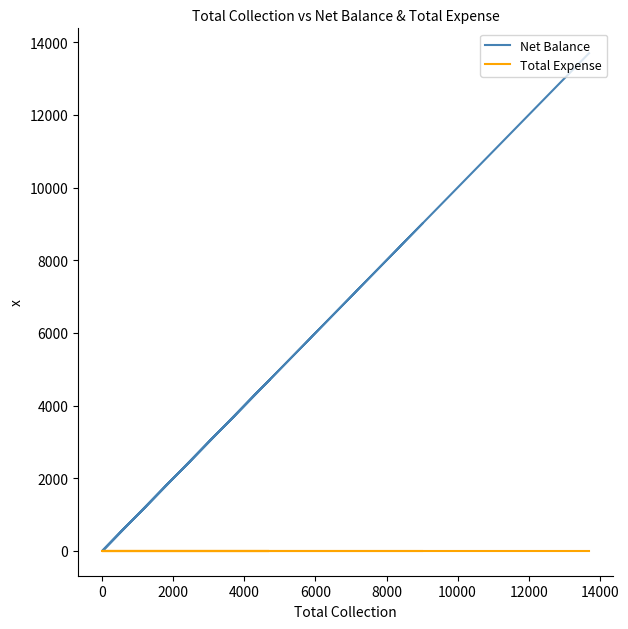

Which series has the largest range (max minus min)?

Net Balance